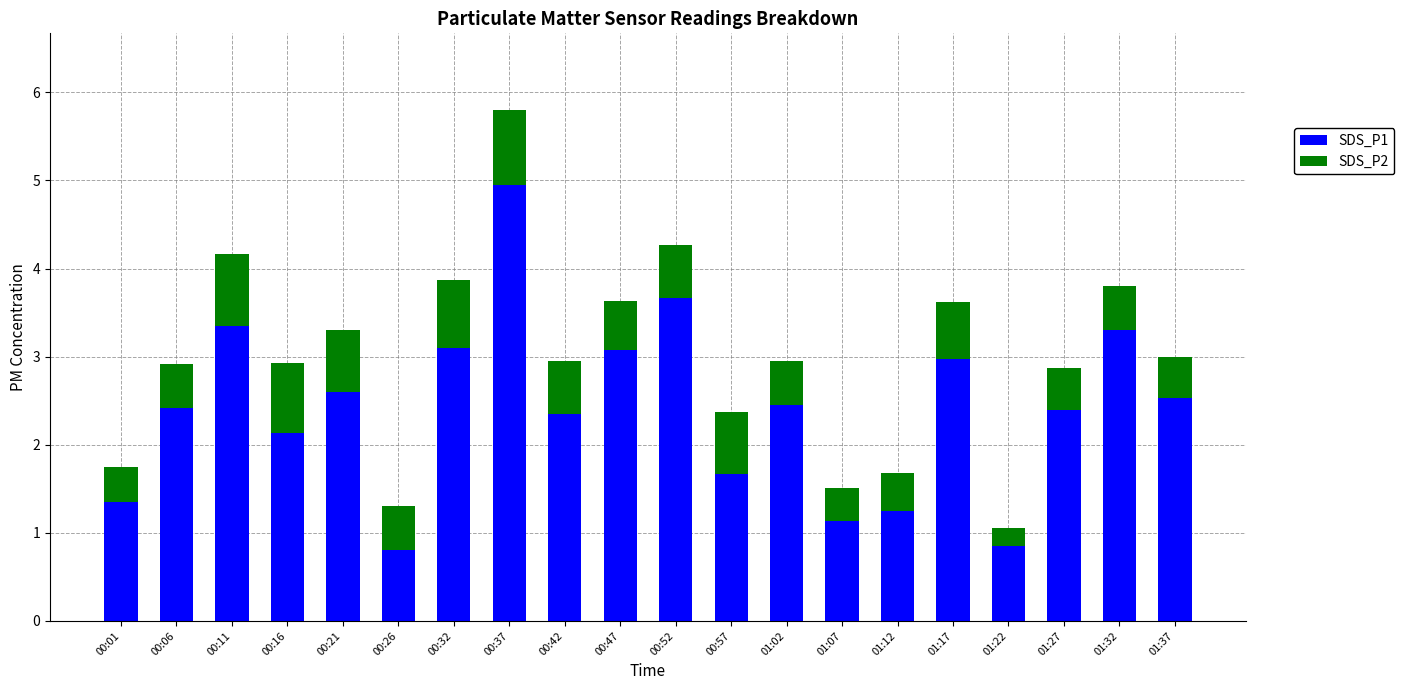

What is the difference between the second highest and second lowest values in the SDS_P1 series?

2.8